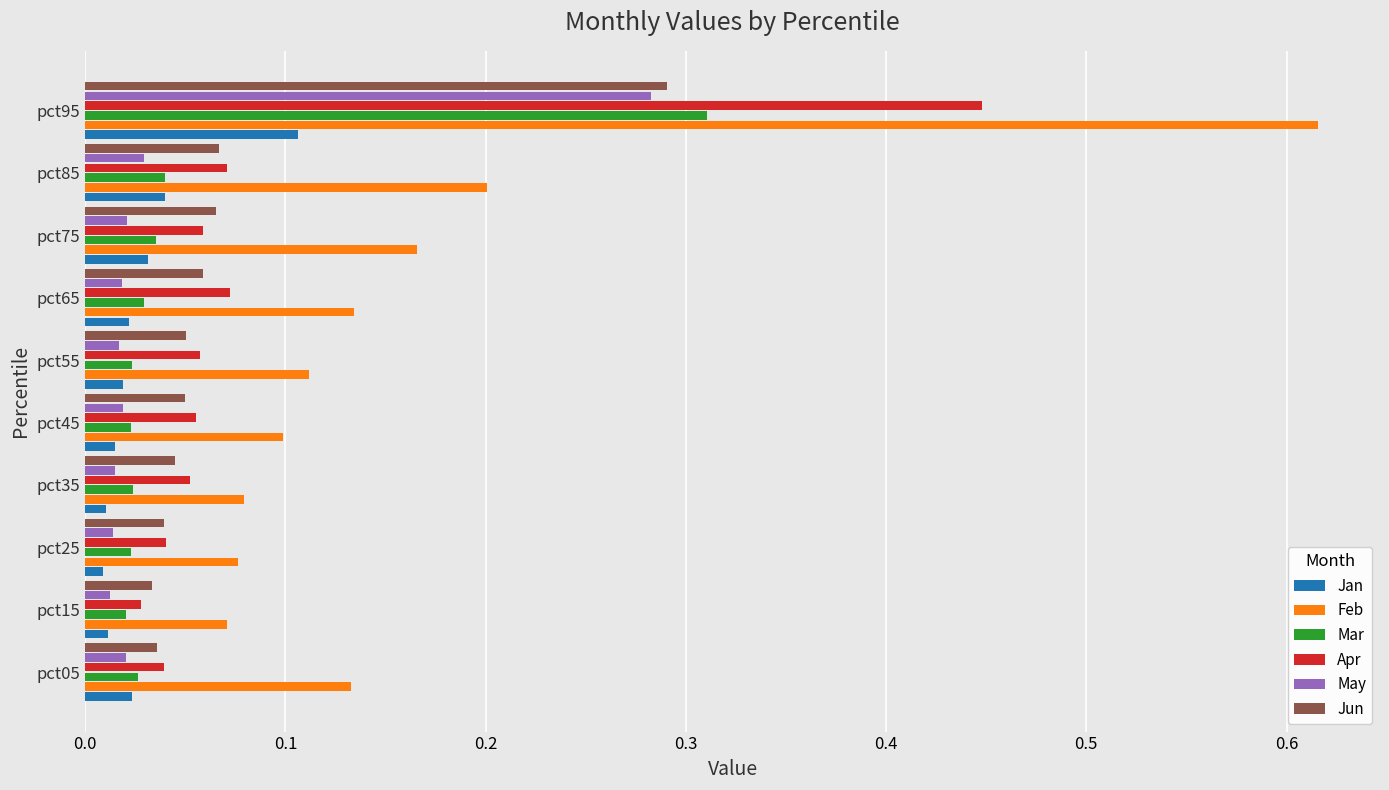

How many distinct data groups are displayed?

6